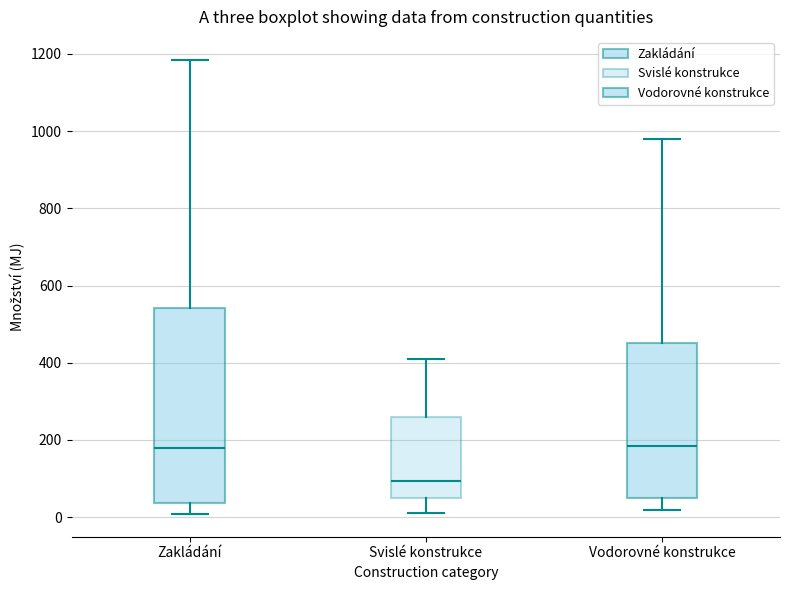

Reading left to right, transcribe this box plot: for each box, give where its median line is, the range the box spans, and where its two whiskers end, as read against the y-axis. The values are not printed on the chart, so give them approximately, as read against the axis.

Zakládání: median 180, box 40 to 540, whiskers 0 to 1180
Svislé konstrukce: median 100, box 60 to 260, whiskers 20 to 420
Vodorovné konstrukce: median 180, box 40 to 460, whiskers 20 to 980